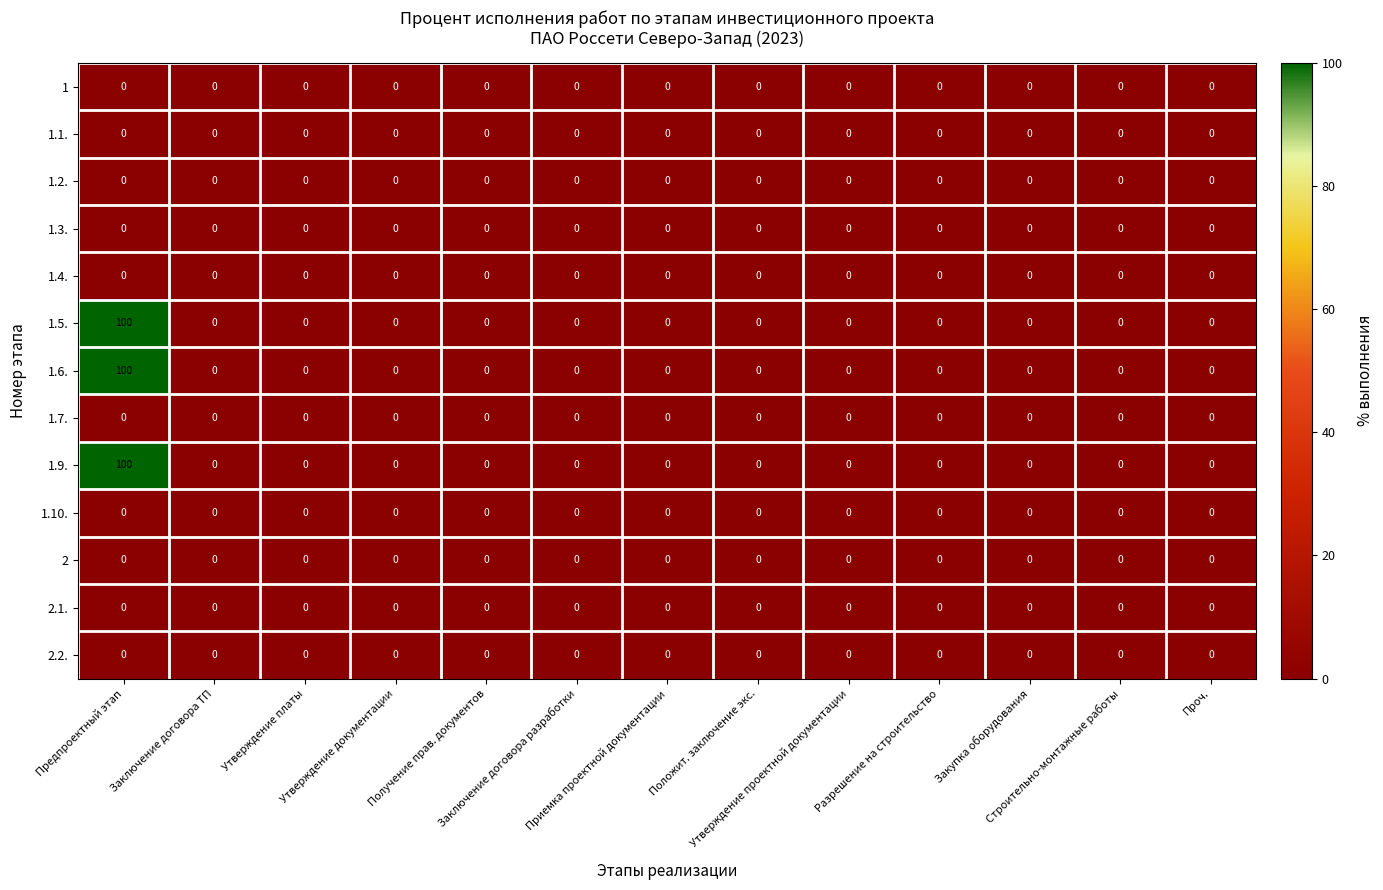

At how many categories does at least one series exceed 97?

1